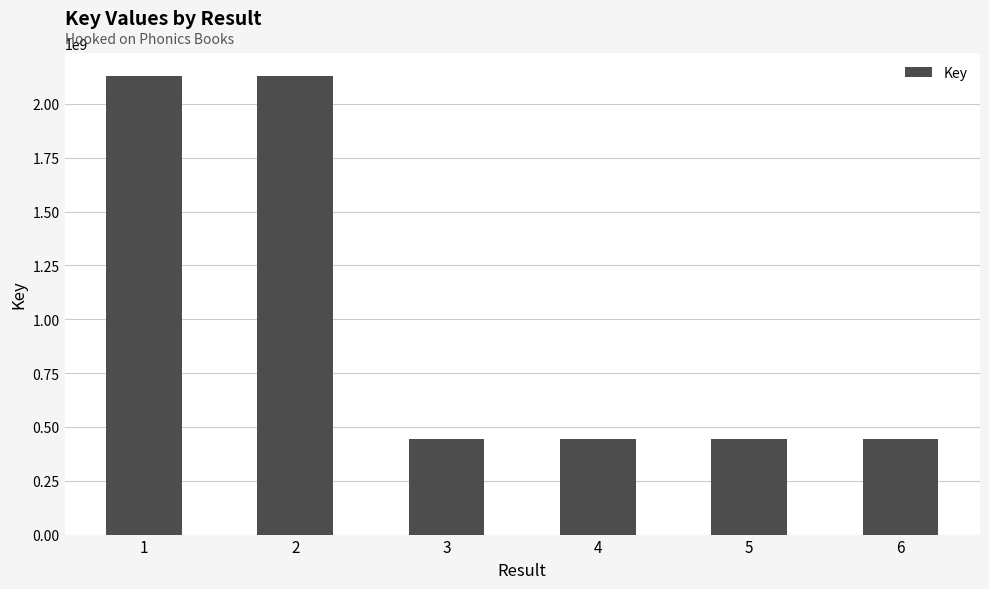

What is the minimum value shown in the chart?

444117834